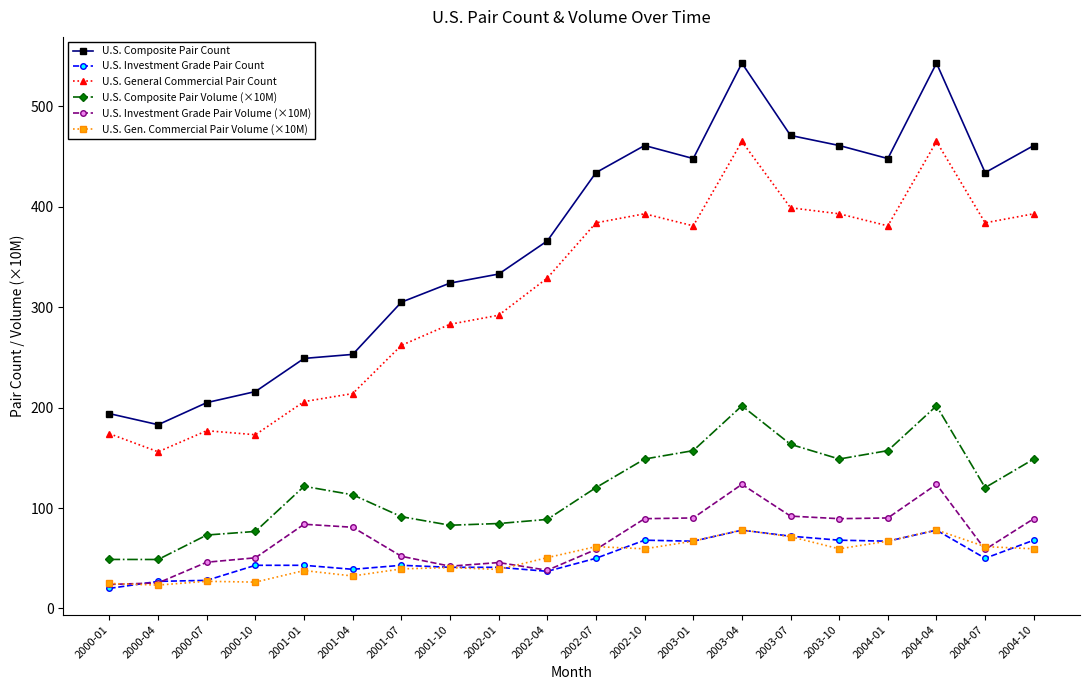

True or false: U.S. Composite Pair Volume (×10M) and U.S. Investment Grade Pair Count intersect in this chart.

False